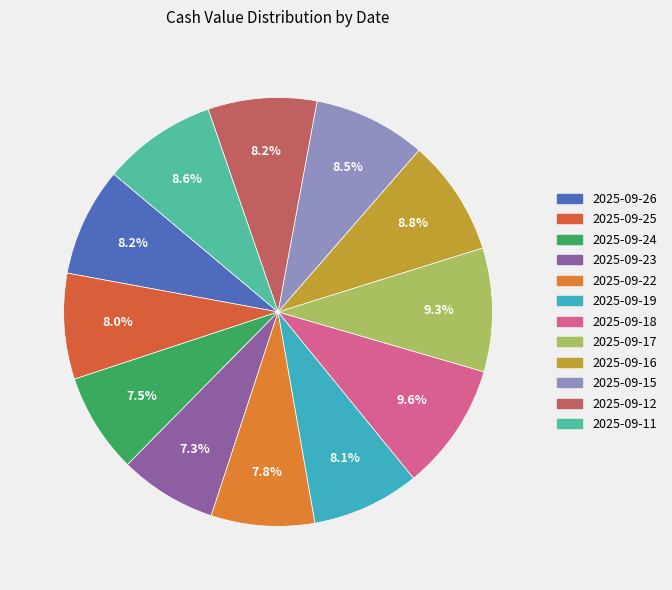

What is the ratio of the value at 2025-09-22 to the value at 2025-09-12?

1.0